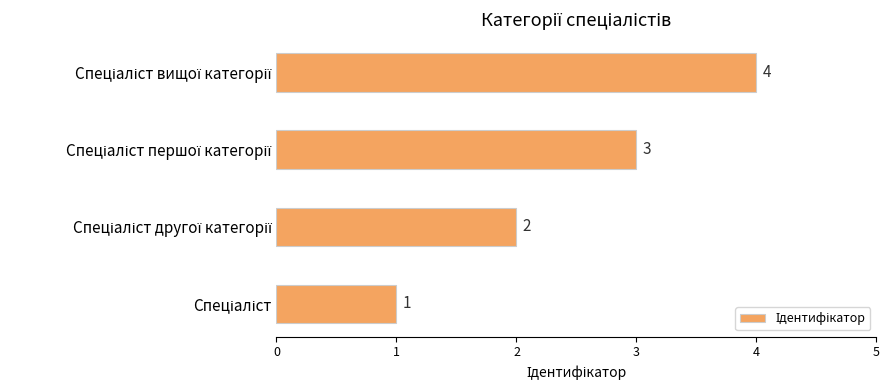

What is the sum of all values?

10